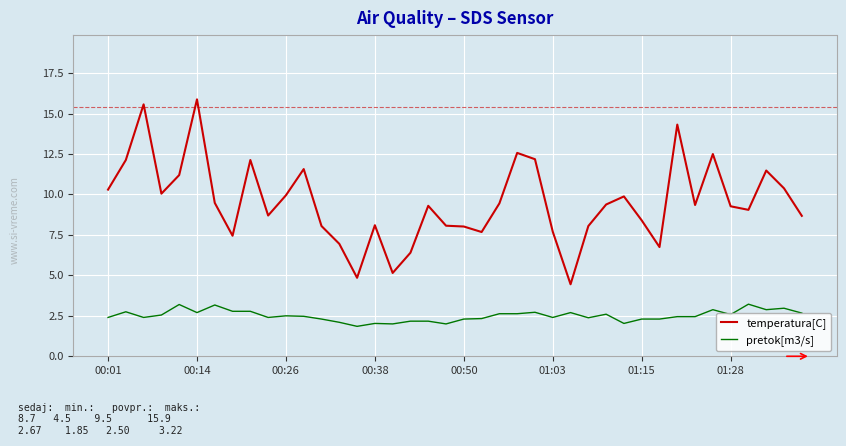

Is this an area chart (filled region under the line)?

No